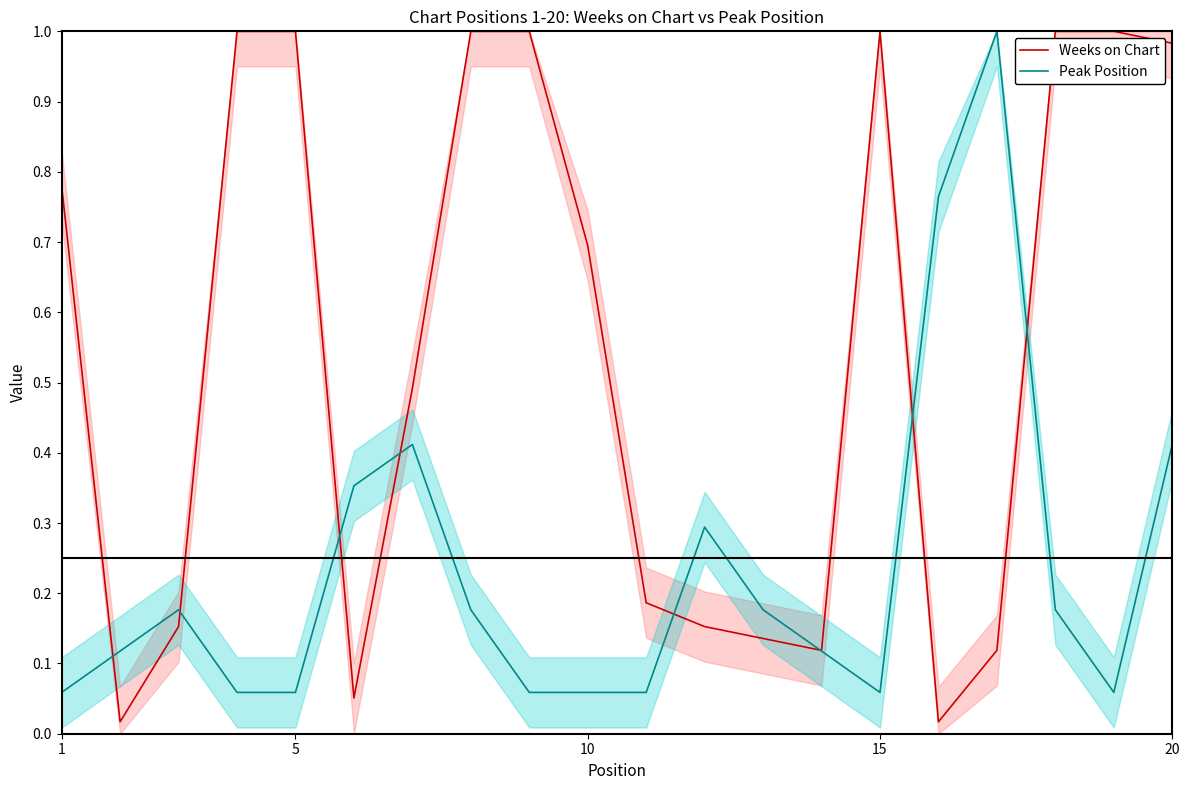

What is the difference between the highest and lowest values at 5?

0.1